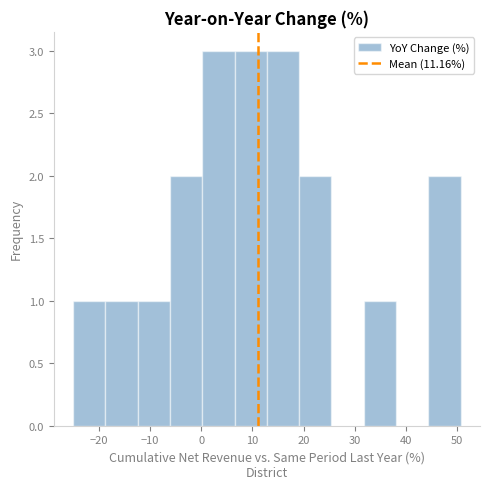

Reading left to right, list every bar in this chart as the range it spans on the x-axis followed by its height. Neither the bar edges nor the heights are printed on the chart, so give them approximately, as read against the axes.

-25 to -19: 1
-19 to -12: 1
-12 to -6: 1
-6 to 0: 2
0 to 7: 3
7 to 13: 3
13 to 19: 3
19 to 25: 2
25 to 32: 0
32 to 38: 1
38 to 44: 0
44 to 51: 2